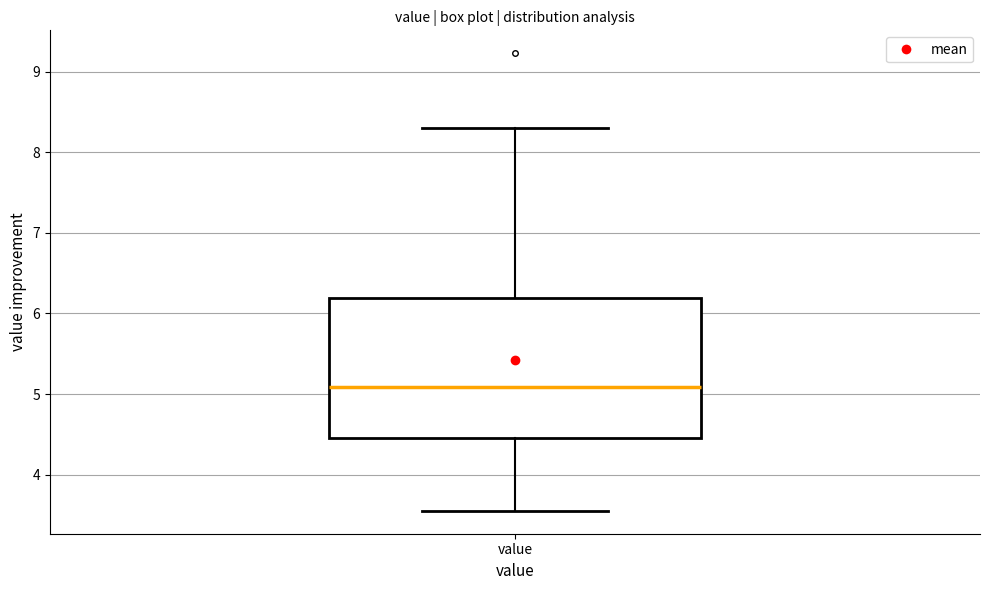

Read this box plot against the y-axis: the position of the median line, the range covered by the box, and the ends of both whiskers. The values are not printed on the chart, so give them approximately, as read against the axis.

median 5.1, box 4.5 to 6.2, whiskers 3.6 to 8.3